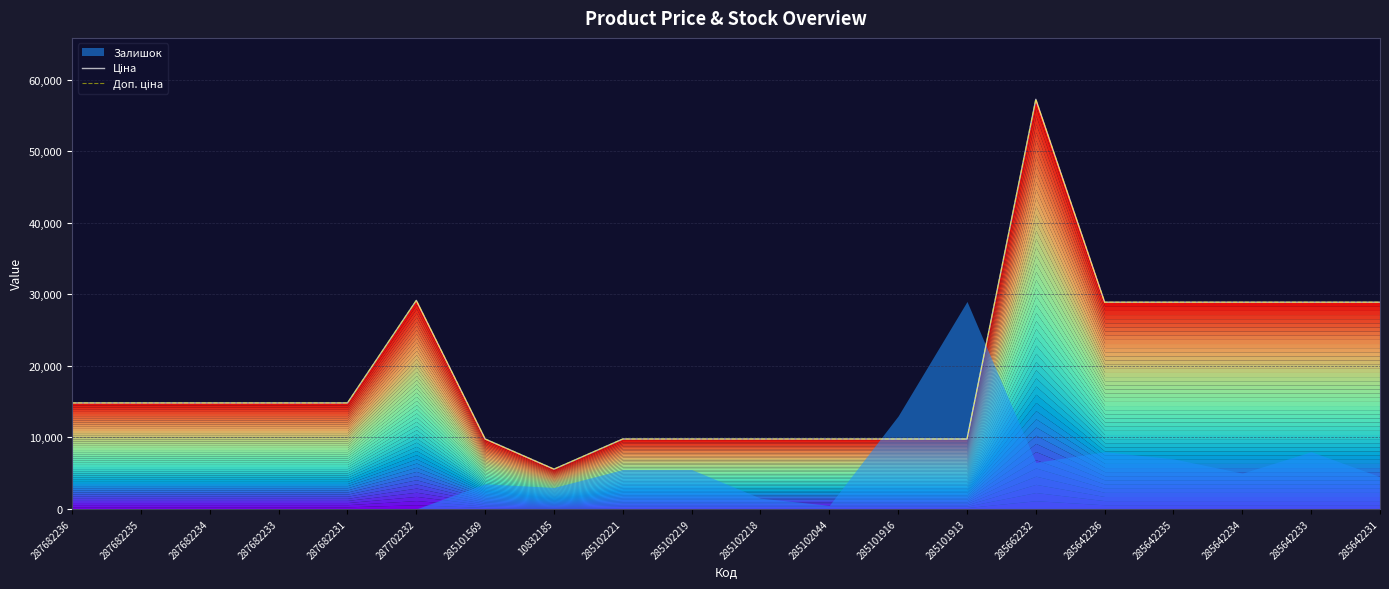

Which series has the largest total across all categories?

Ціна